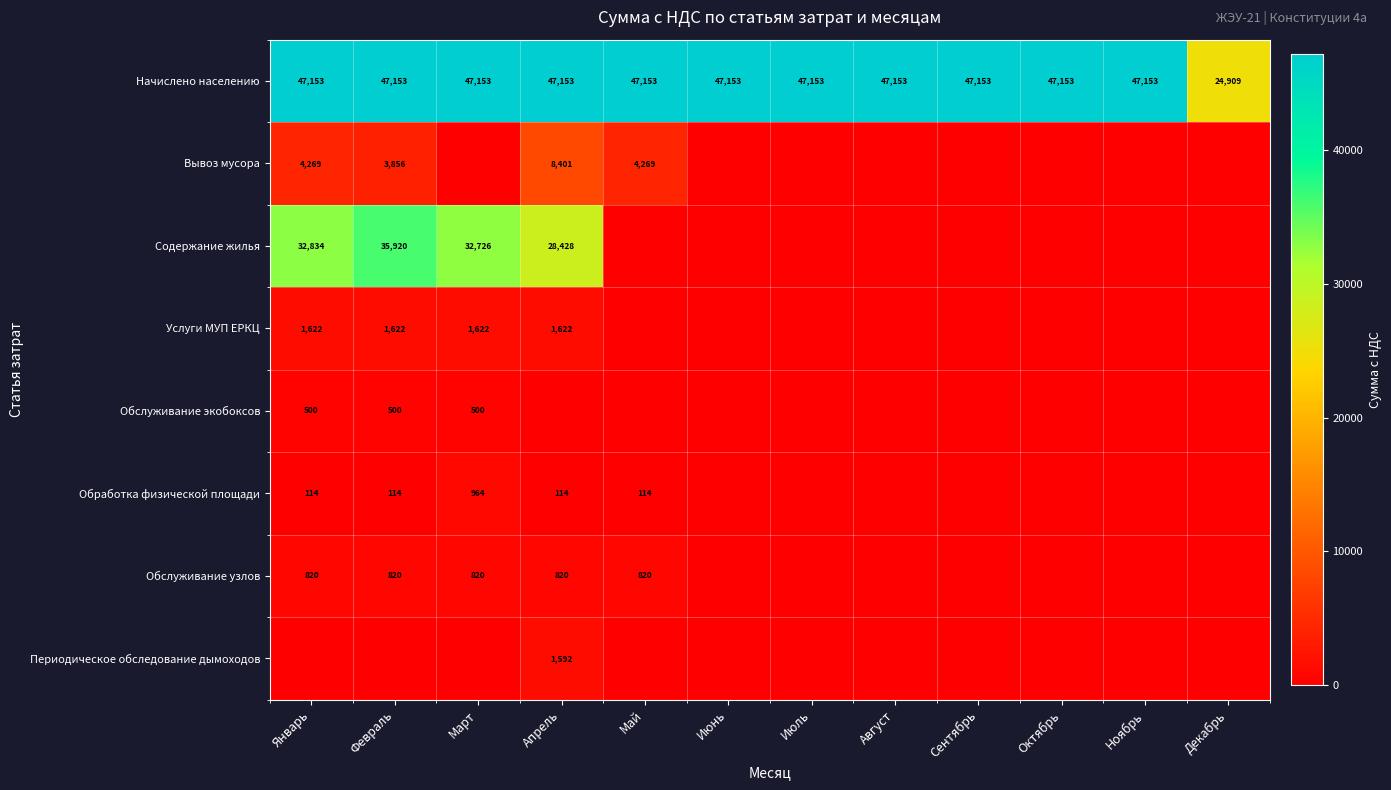

What is the sum of the Услуги МУП ЕРКЦ values at Январь and Апрель?

3244